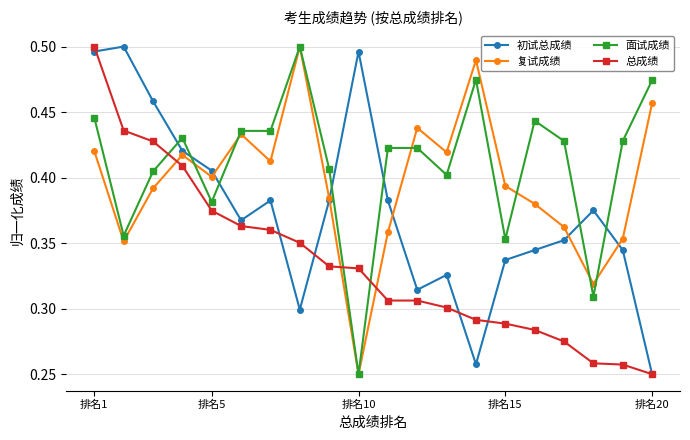

List the series in order of their overall mean, lowest first.

总成绩, 初试总成绩, 复试成绩, 面试成绩